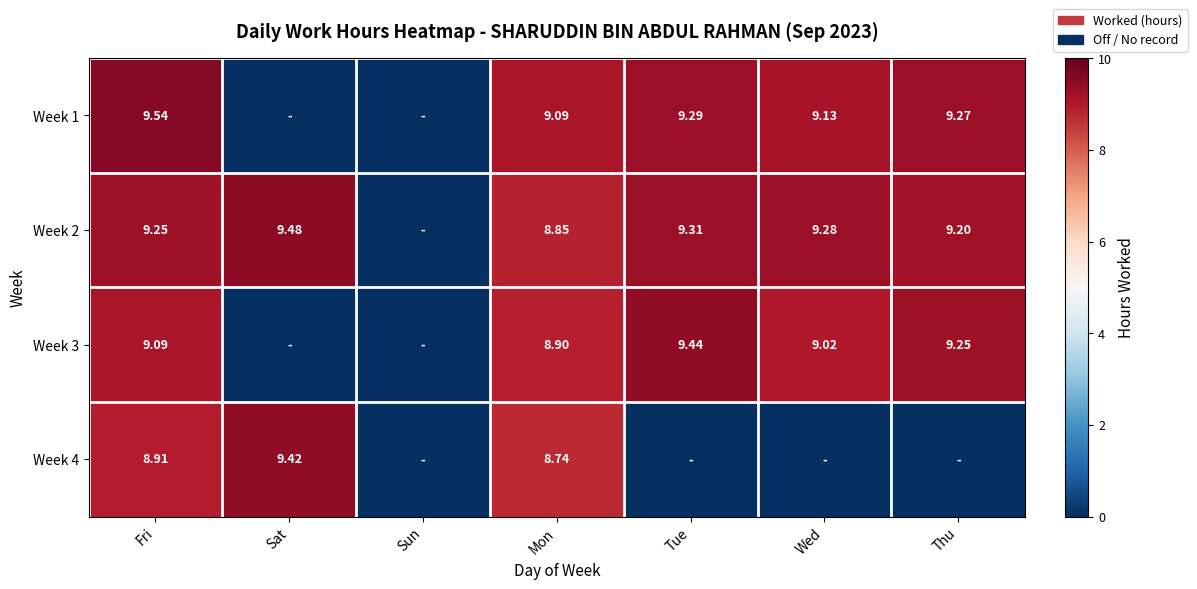

Rank the series at Tue from lowest to highest value.

Week 4, Week 1, Week 2, Week 3